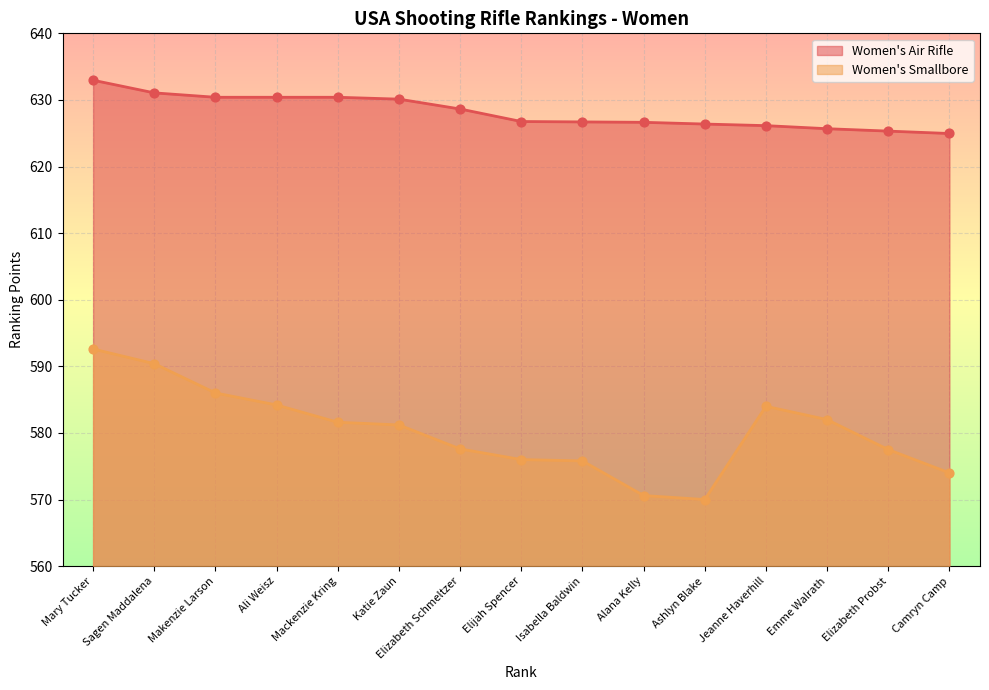

Is the value of Women's Smallbore at Mary Tucker greater than the value of Women's Air Rifle at Elizabeth Schmeltzer?

No